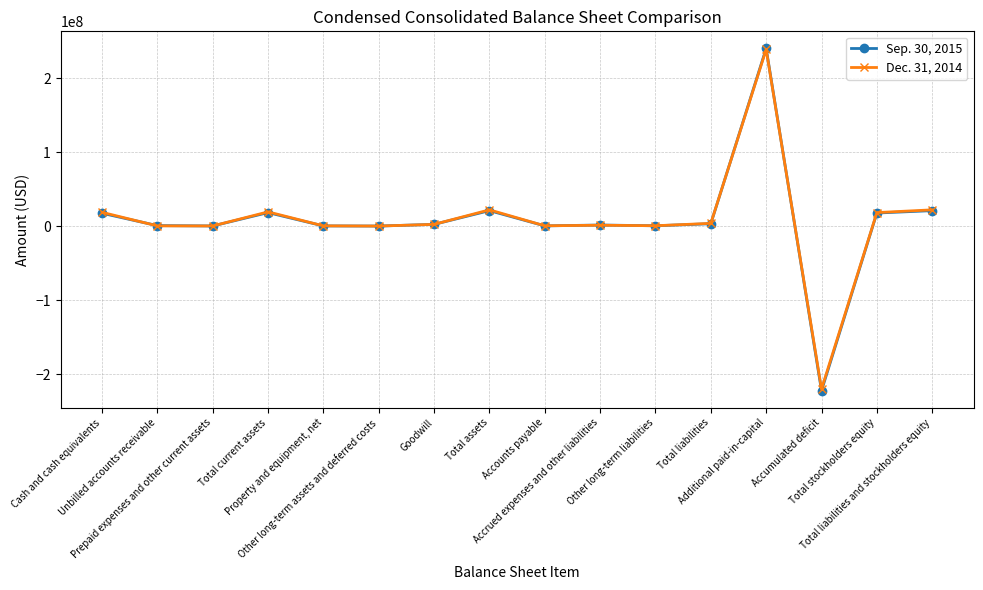

How many series are shown in this chart?

2